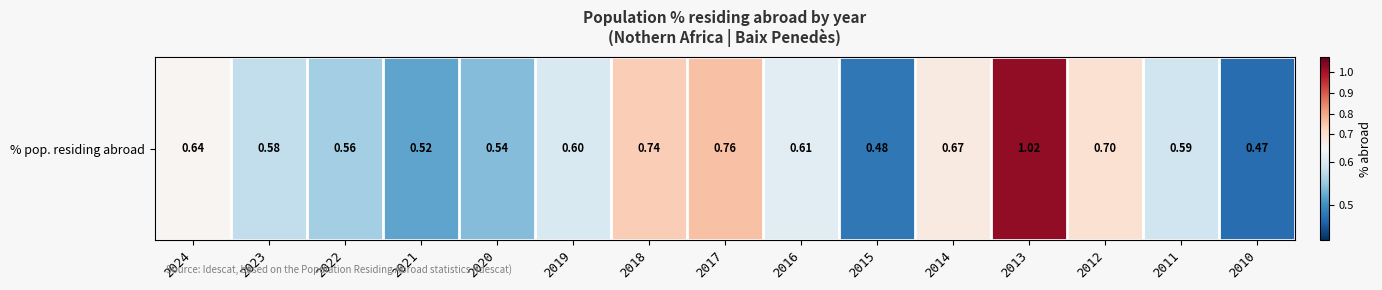

Reading left to right, what are all the values shown in this chart?

0.6	0.6	0.6	0.5	0.5	0.6	0.7	0.8	0.6	0.5	0.7	1.0	0.7	0.6	0.5